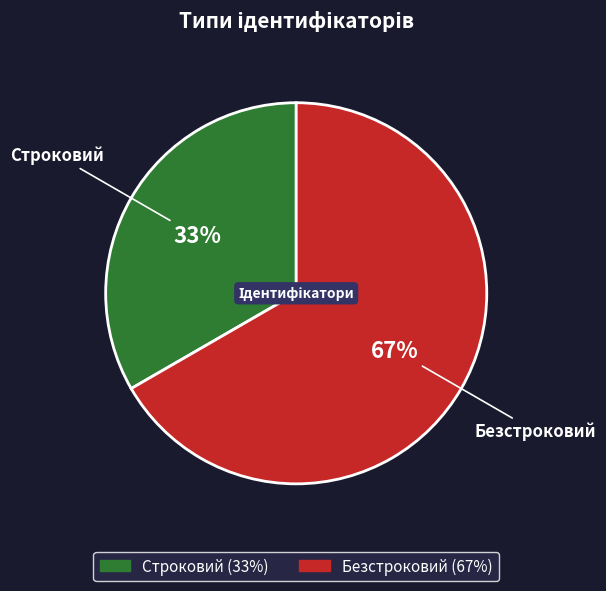

Count the number of slices in the pie.

2